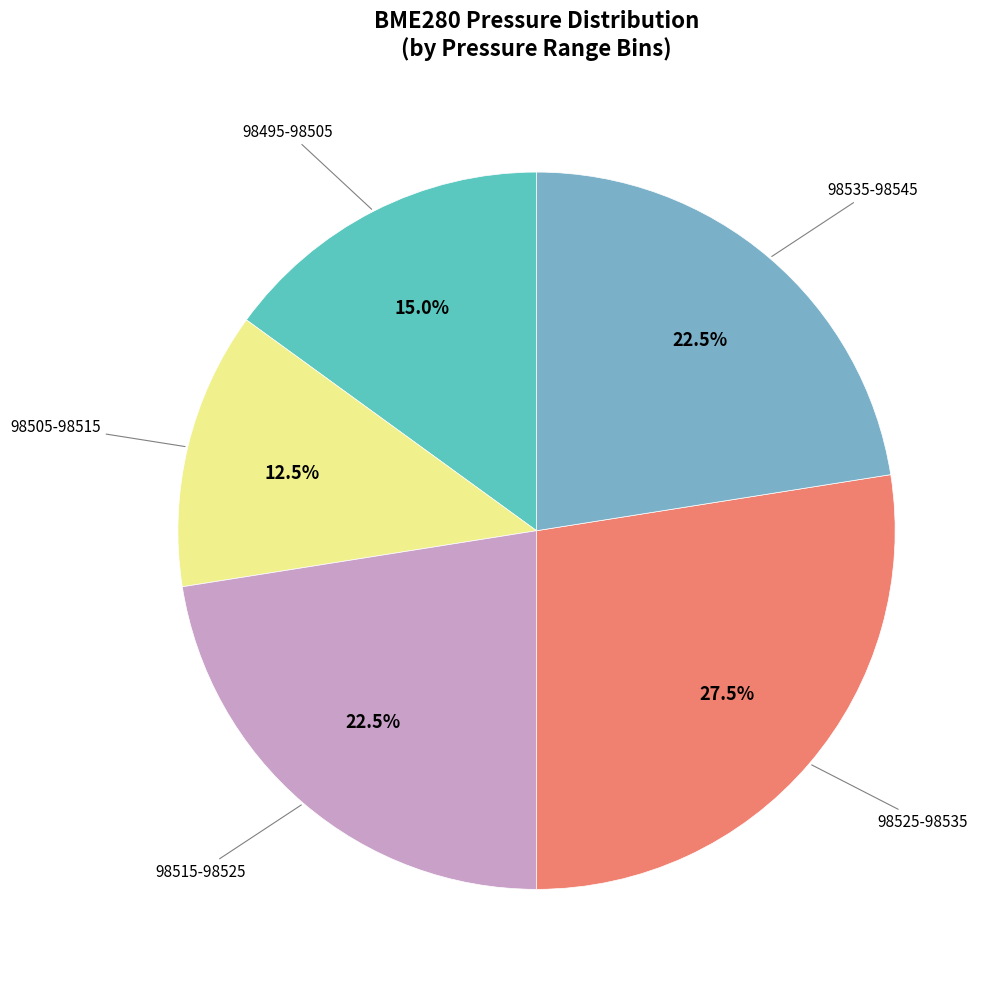

To the nearest percent, what is the average slice percentage?

20%